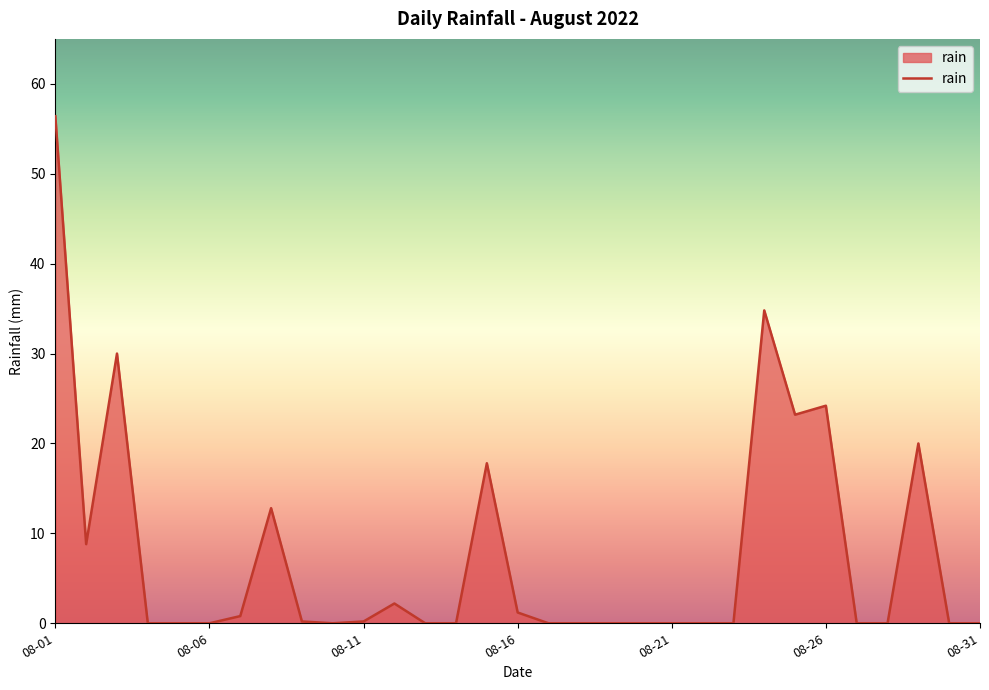

What is the difference between the maximum and minimum values?

56.4